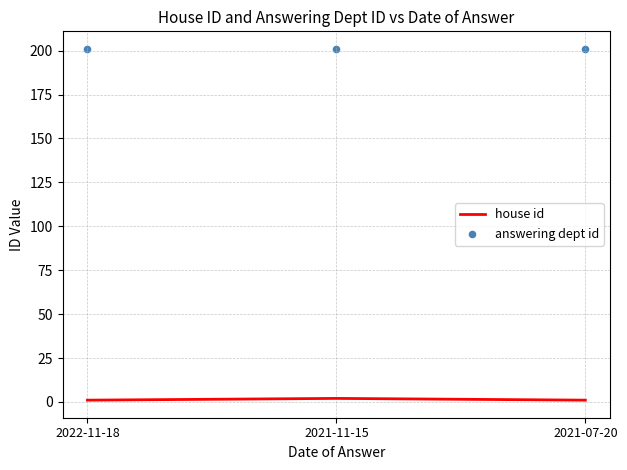

Which series contains the lowest Y value?

house id